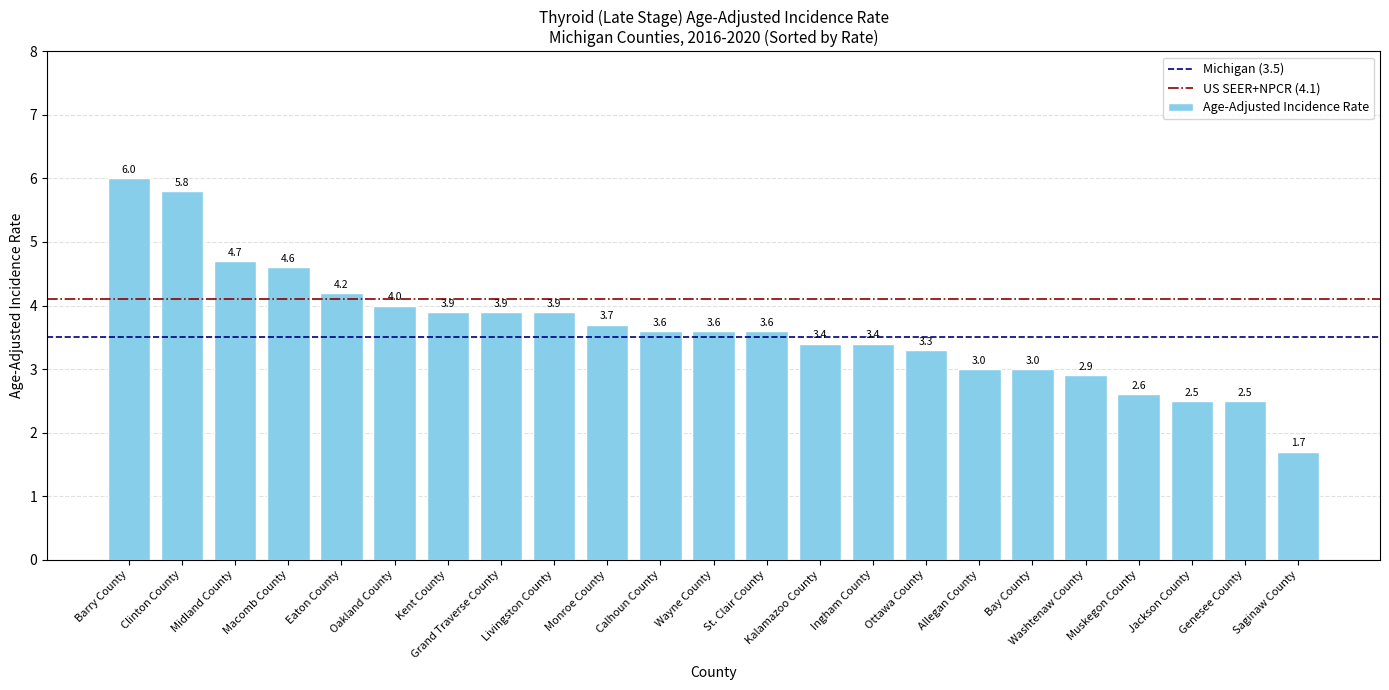

What is the value of the 12th bar from the left?

3.6